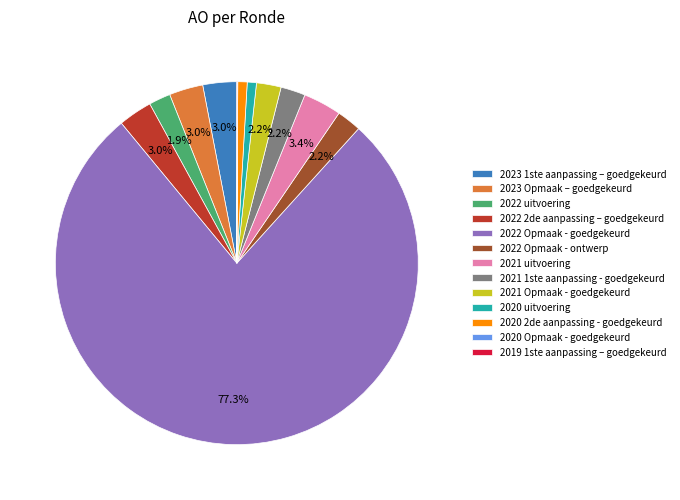

Does 2021 uitvoering account for over 50% of the chart?

No